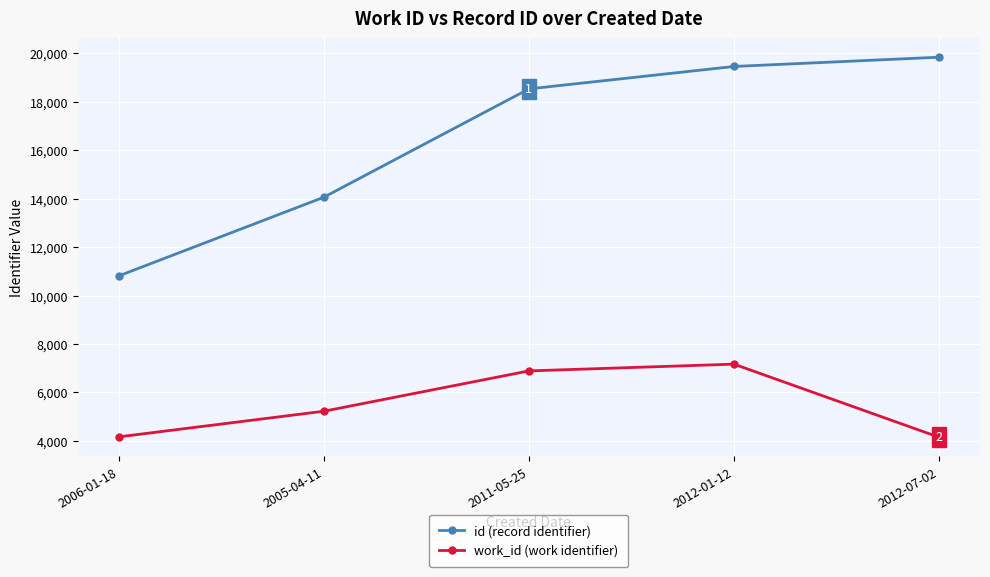

What is the difference between the id (record identifier) values at 2012-07-02 and 2006-01-18?

9024